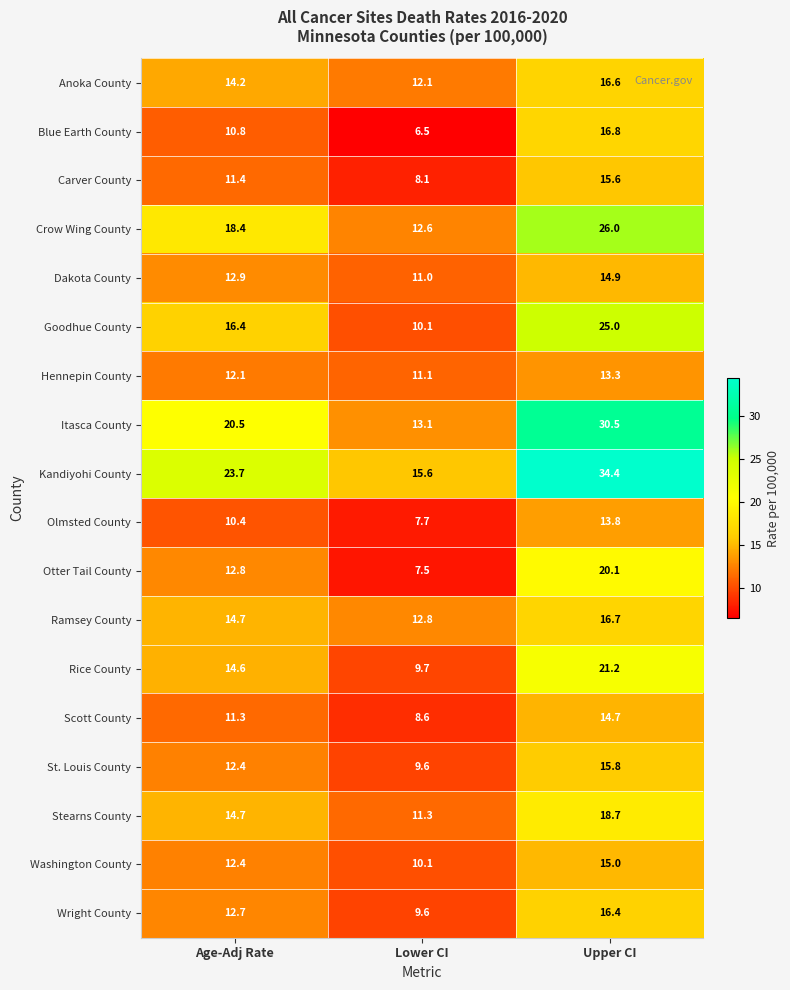

What is the difference between the maximum and minimum values in the Stearns County series?

7.4